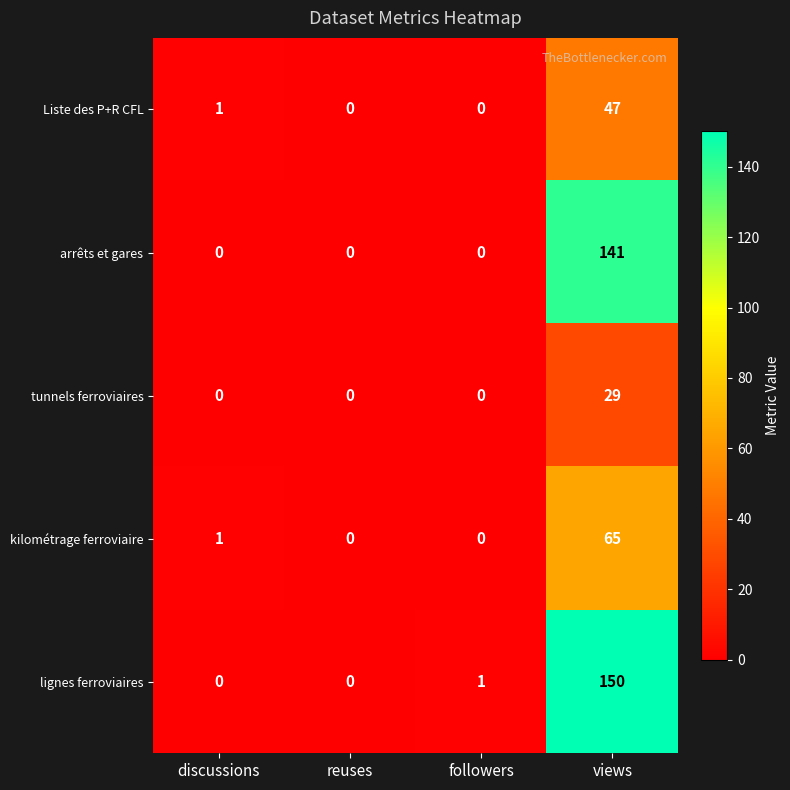

Which series has the largest total across all categories?

lignes ferroviaires